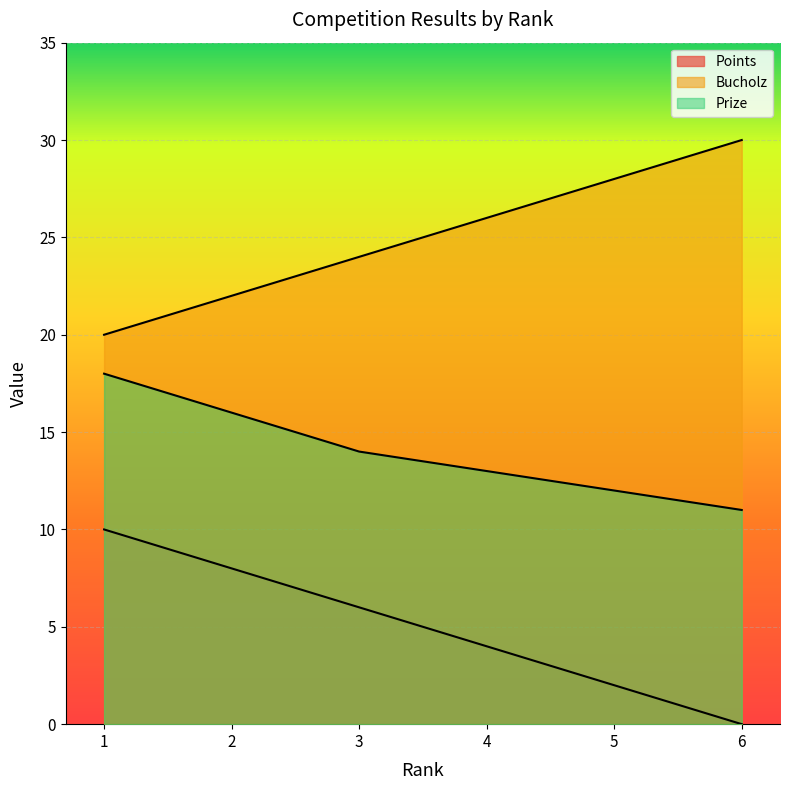

Count the number of data series in this chart.

3